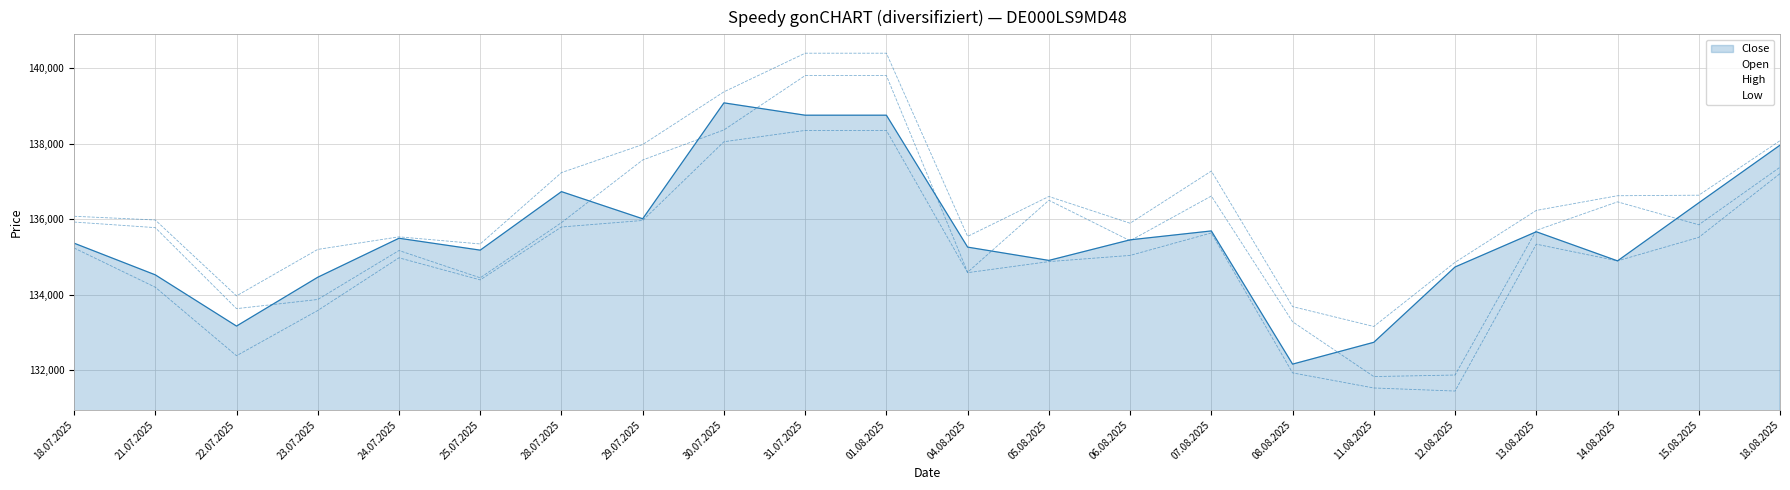

What position from the right is 05.08.2025?

10